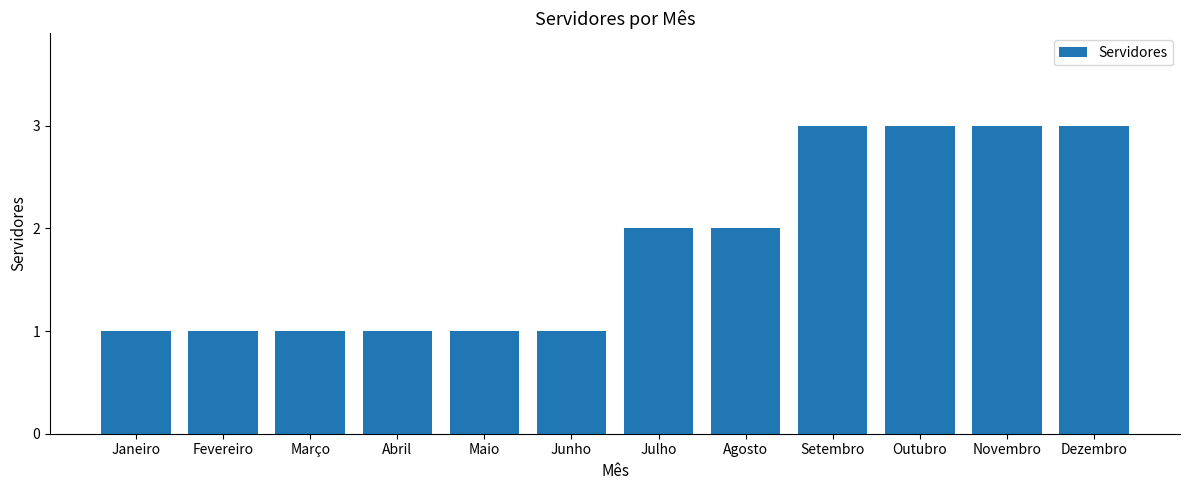

Which has a higher value, Dezembro or Julho?

Dezembro